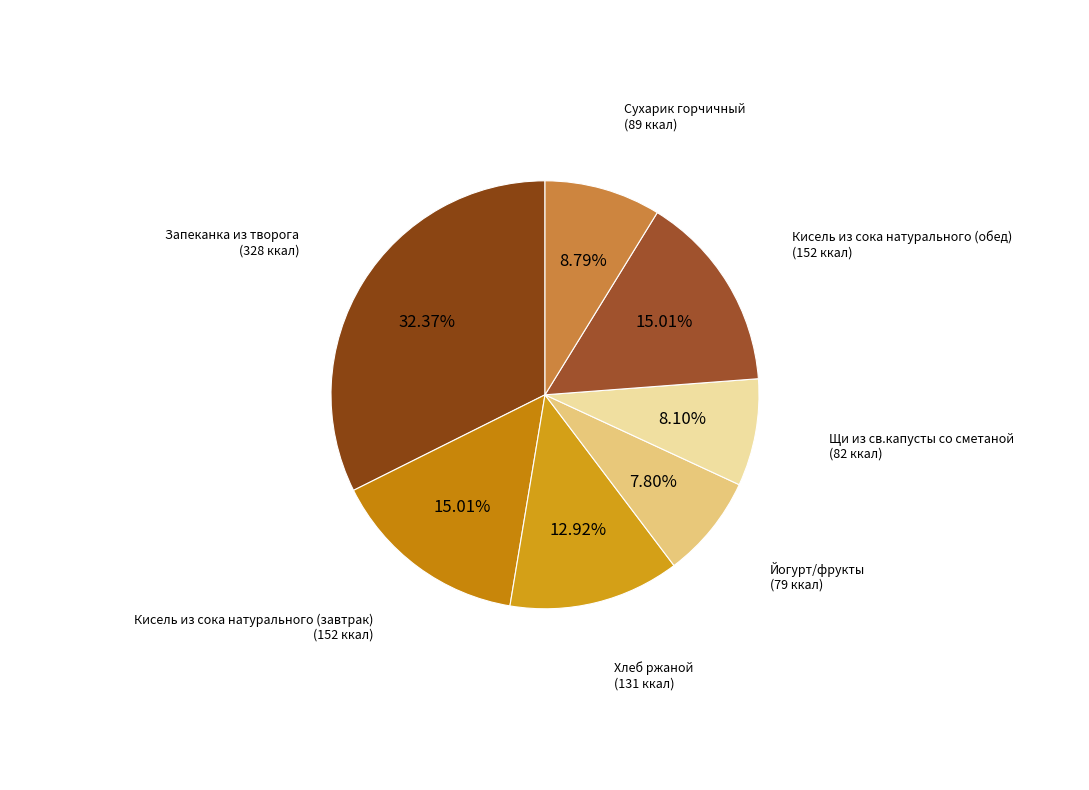

Is it true that Щи из св.капусты со сметаной is 3% of the pie?

False